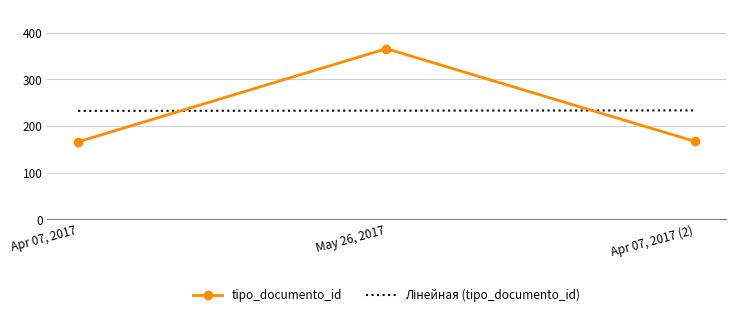

What is the value of the tipo_documento_id point at the 1st from the left?

166